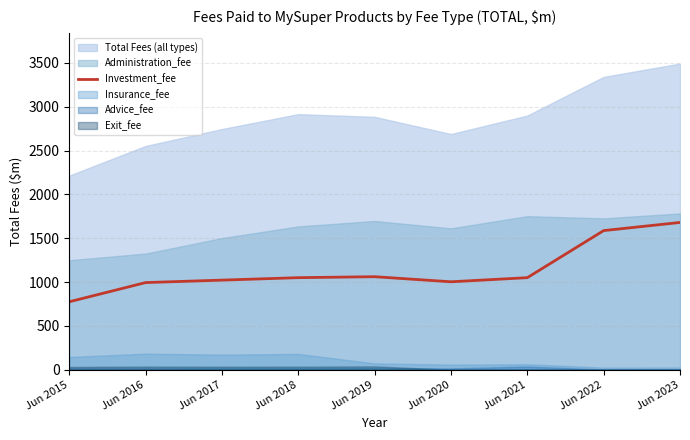

Reading right to left, extract all data points from this chart.

1680	1587	1050	1003	1061	1050	1022	994	775